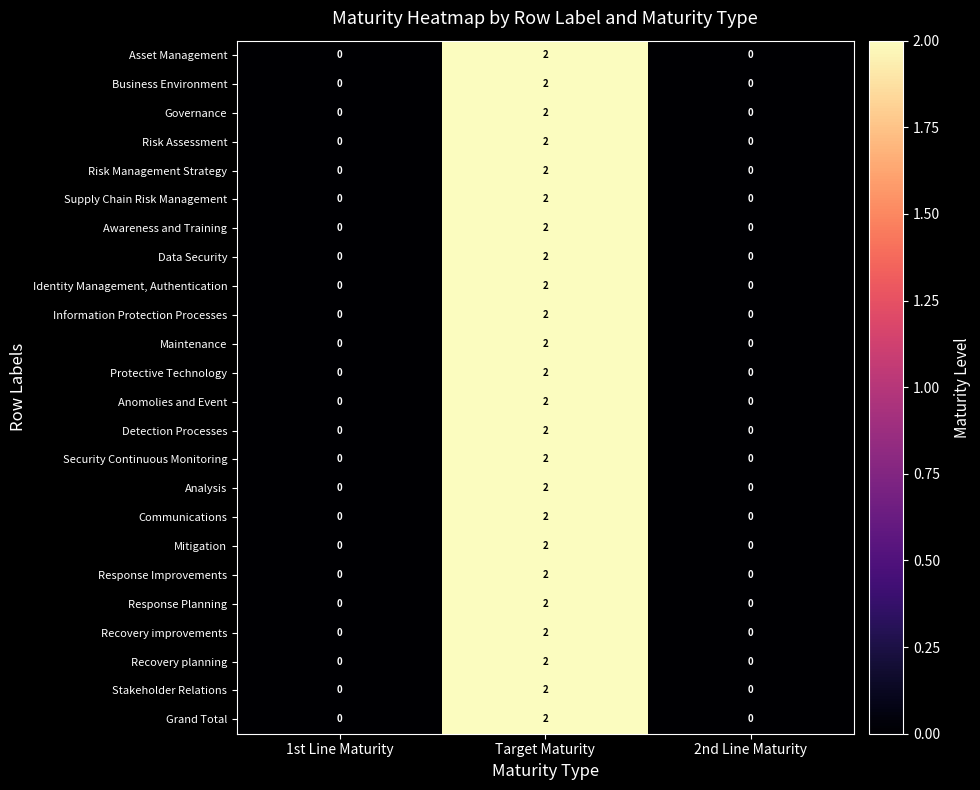

At which category is the sum across all series the highest?

Target Maturity